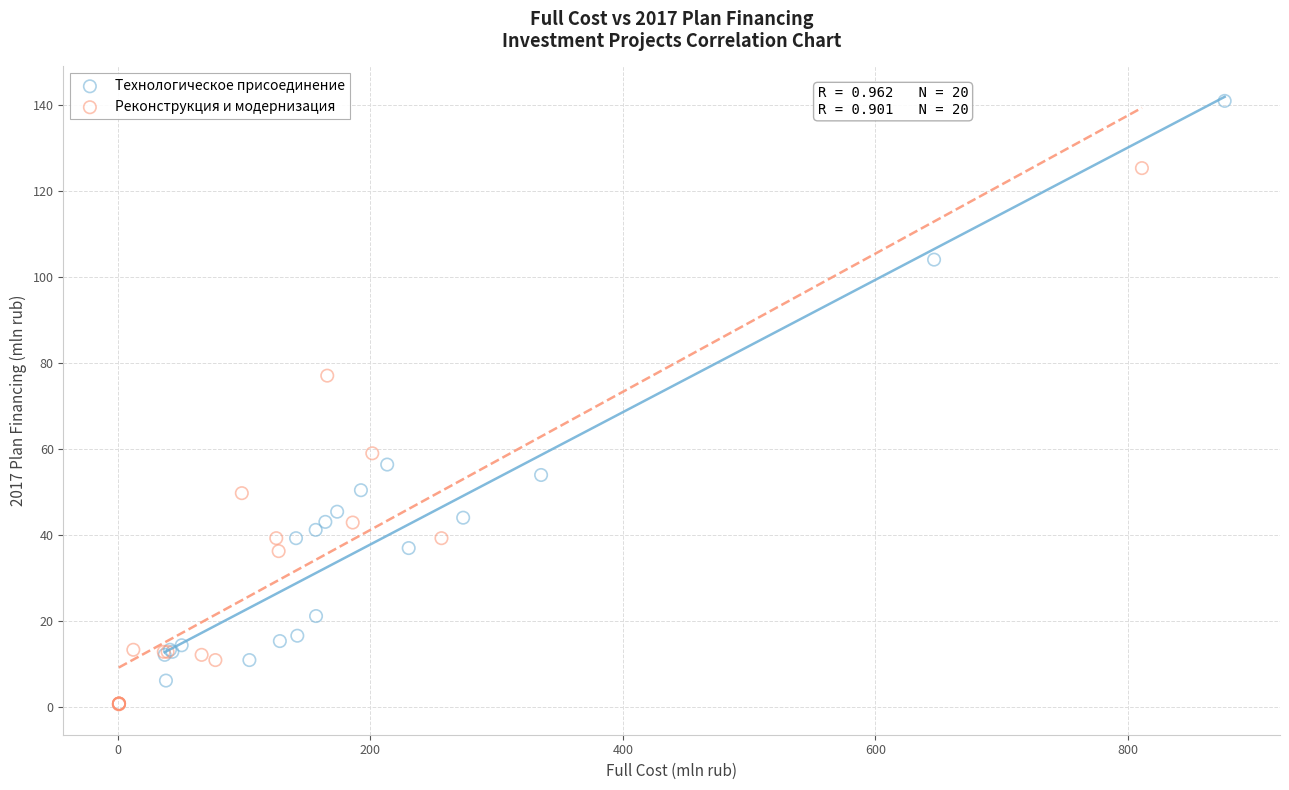

Which series contains the highest Y value?

Технологическое присоединение